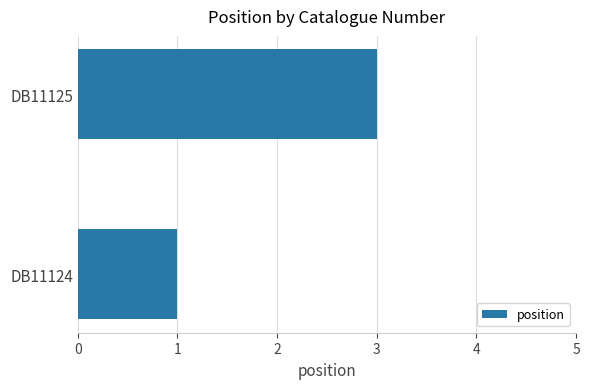

Read the value at DB11125.

3